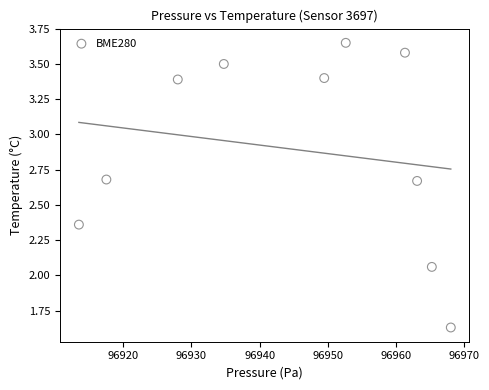

What is the average Y value?

2.9